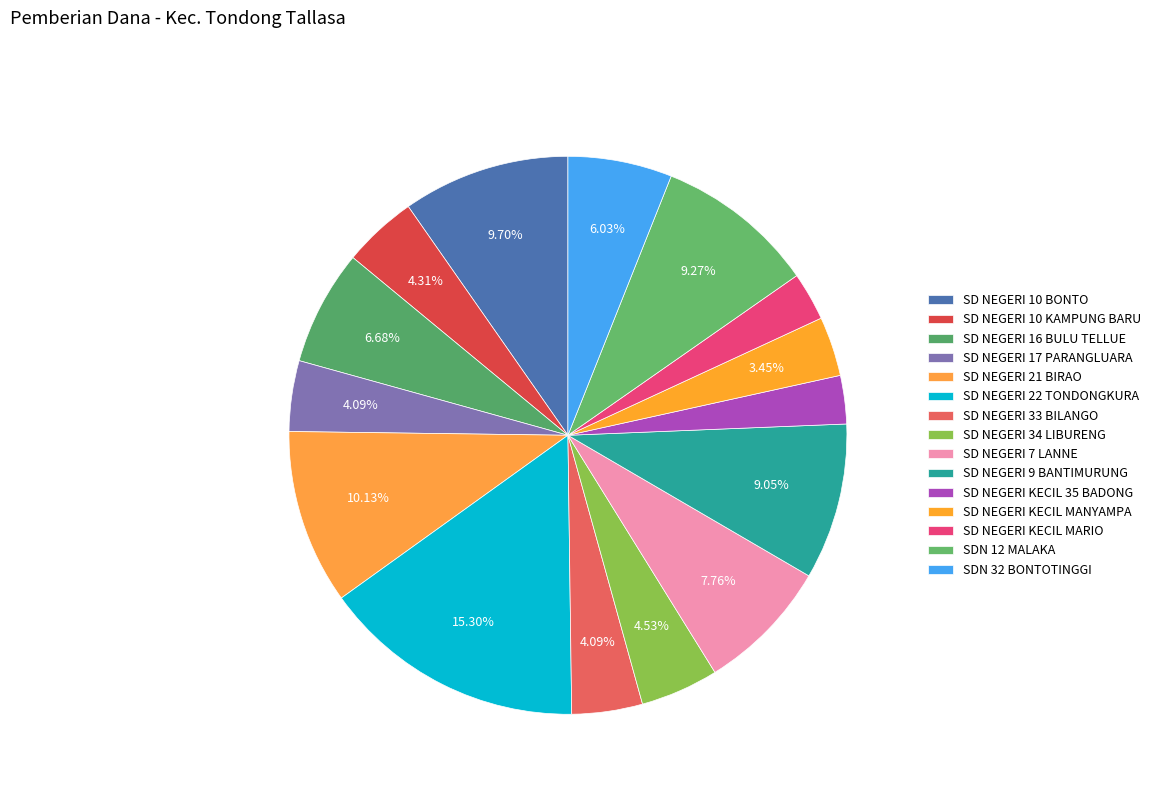

What percentage is the SD NEGERI KECIL MARIO slice, to the nearest percent?

3%